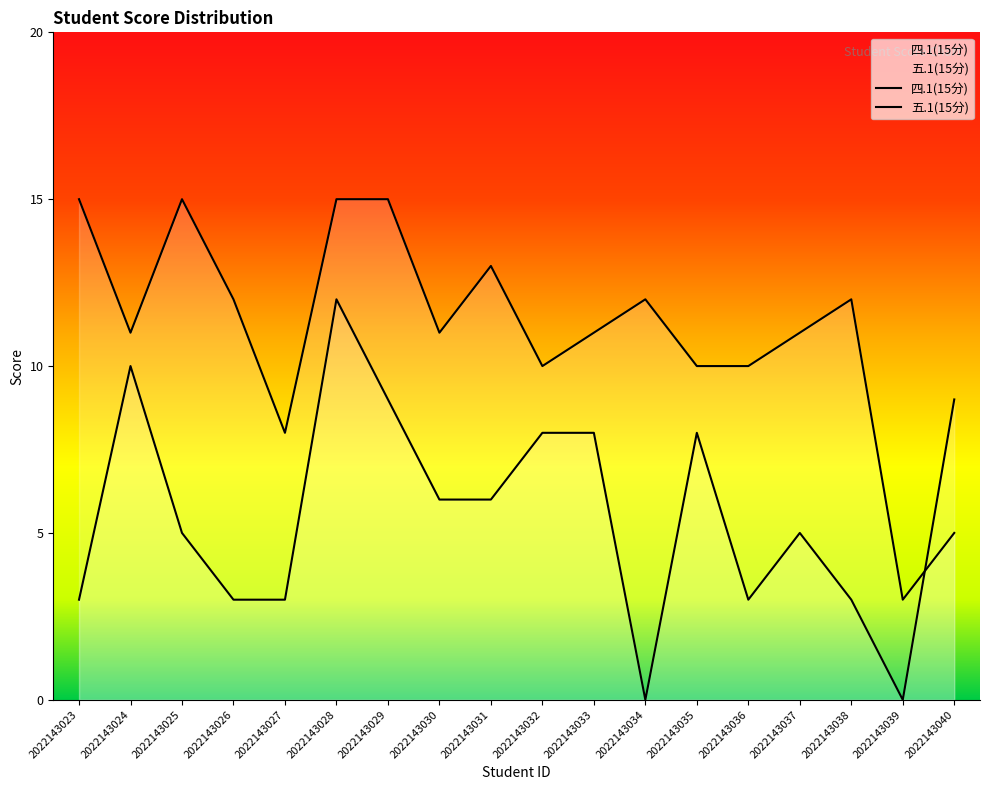

List the labels in order of 四.1(15分) value, largest first.

2022143028, 2022143024, 2022143029, 2022143040, 2022143032, 2022143033, 2022143035, 2022143030, 2022143031, 2022143025, 2022143037, 2022143023, 2022143026, 2022143027, 2022143036, 2022143038, 2022143034, 2022143039